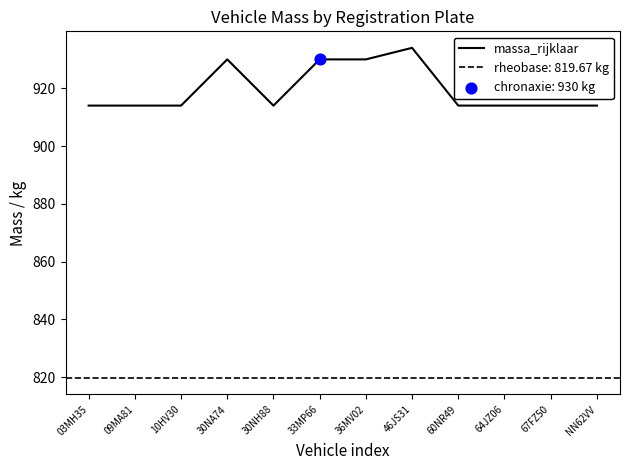

Which has a higher value, 10HV30 or 09MA81?

10HV30